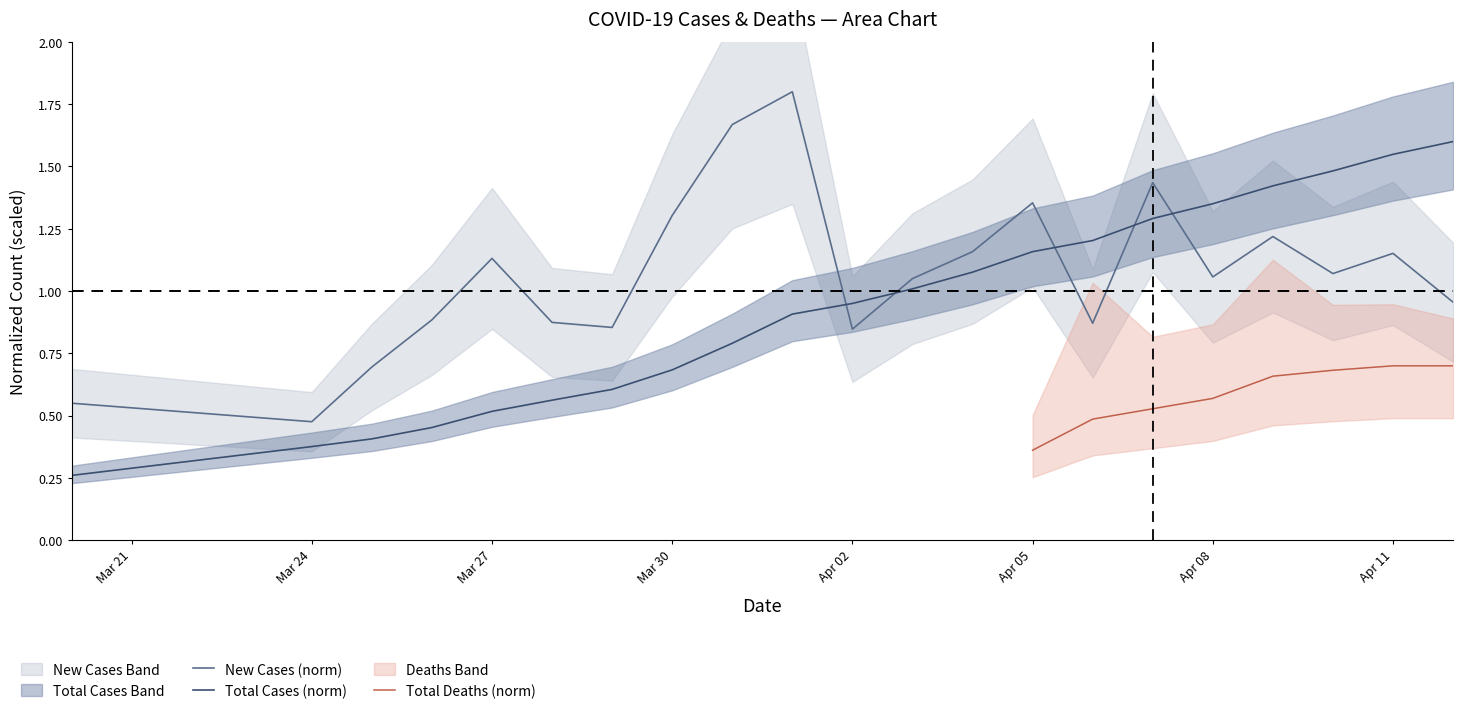

What is the maximum value for New Cases (norm)?

1.8